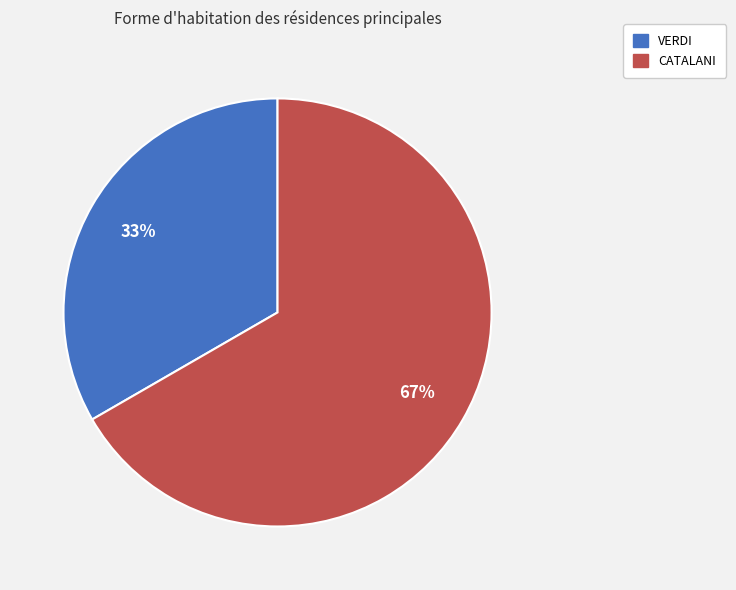

Which category has the smallest portion of the pie?

VERDI